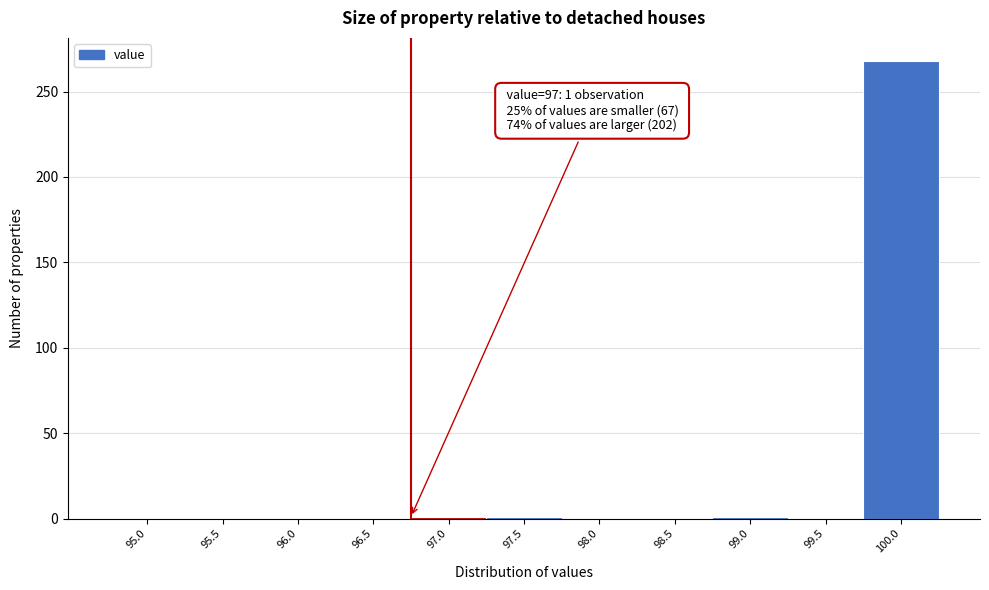

What is the sum of all values?

271